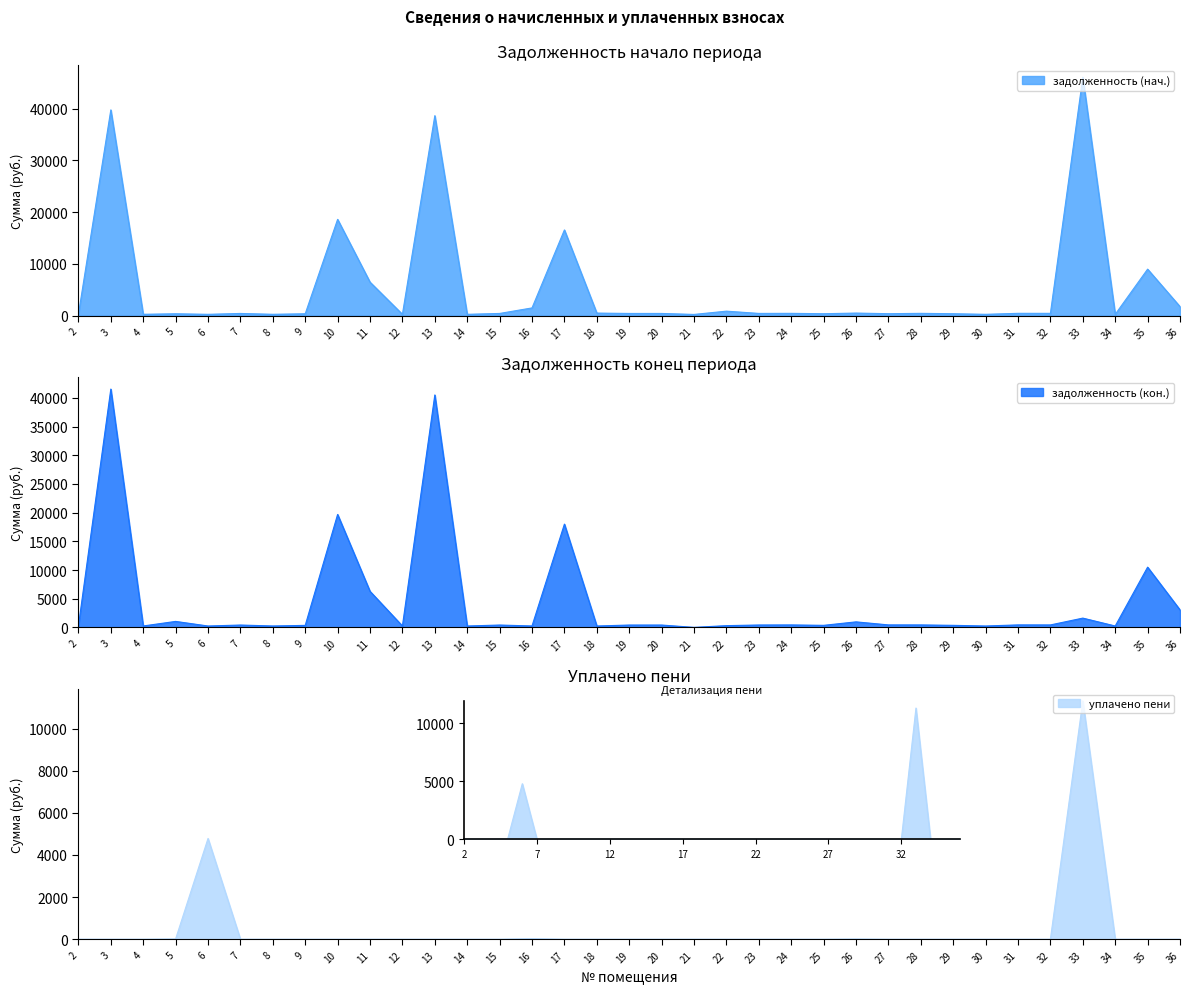

What is the value of the задолженность (нач.) point at the 9th from the left?

18599.0